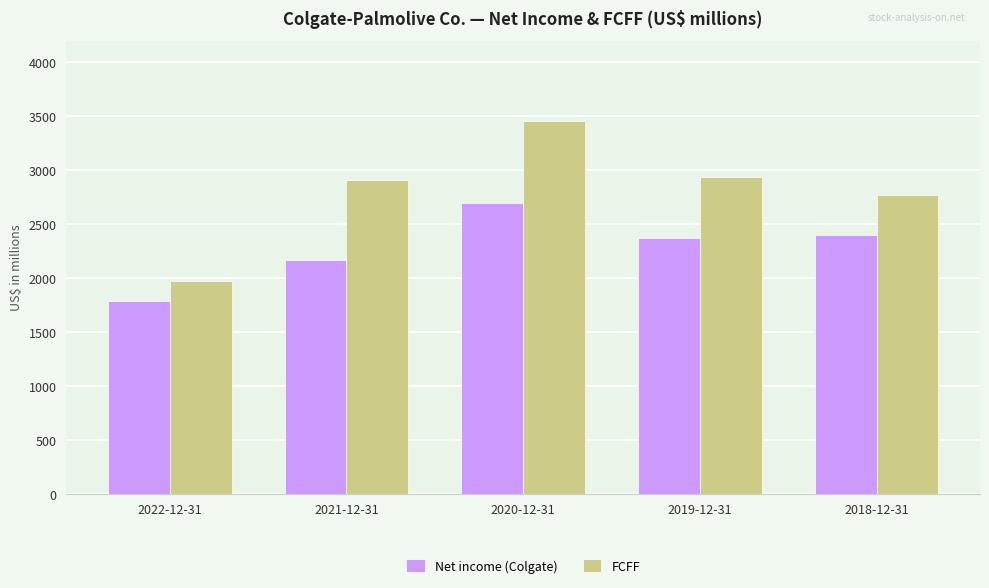

At 2021-12-31, list the series in order from smallest to largest.

Net income (Colgate), FCFF